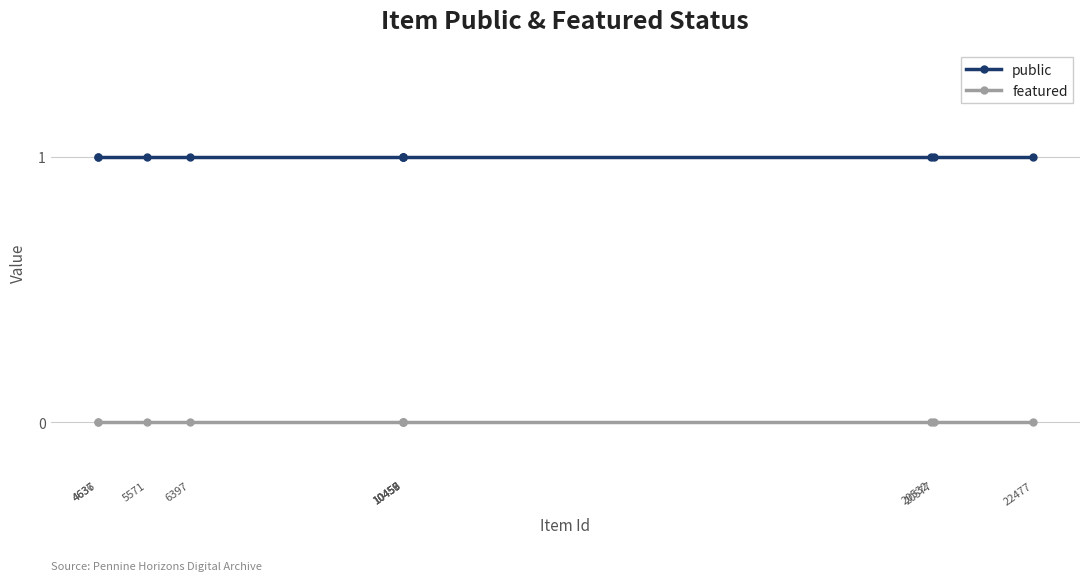

The public series shows 2 at 20577. True or false?

False